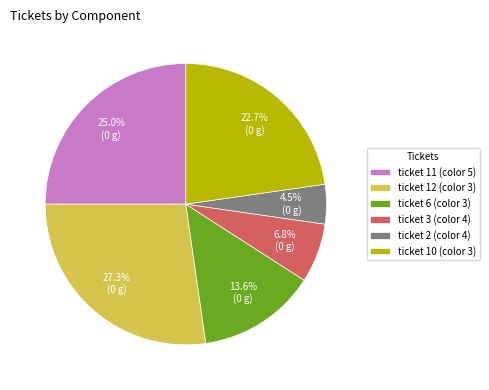

Rank the categories by value from lowest to highest.

ticket 2 (color 4), ticket 3 (color 4), ticket 6 (color 3), ticket 10 (color 3), ticket 11 (color 5), ticket 12 (color 3)